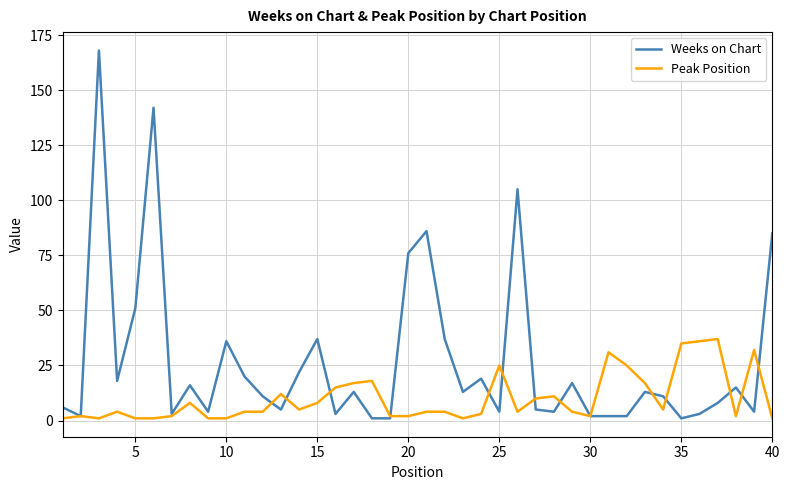

Which series has the widest spread of values?

Weeks on Chart